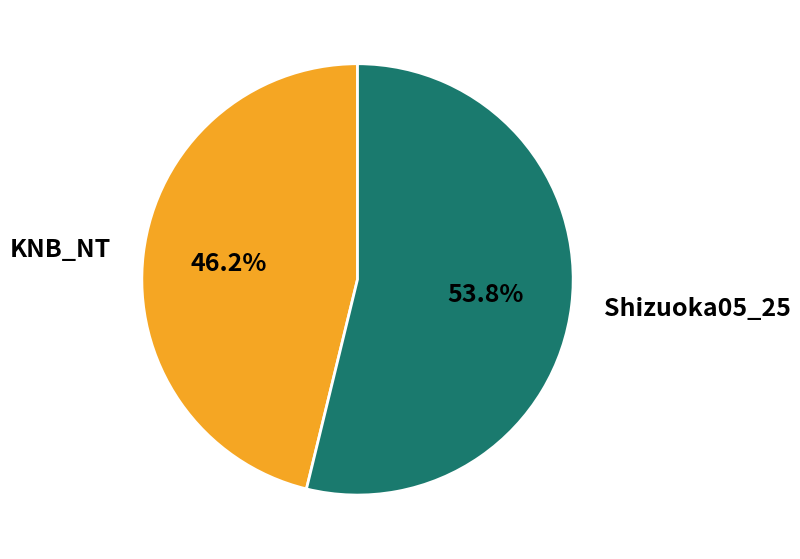

Approximately how many times larger is the value at KNB_NT compared to Shizuoka05_25?

0.9